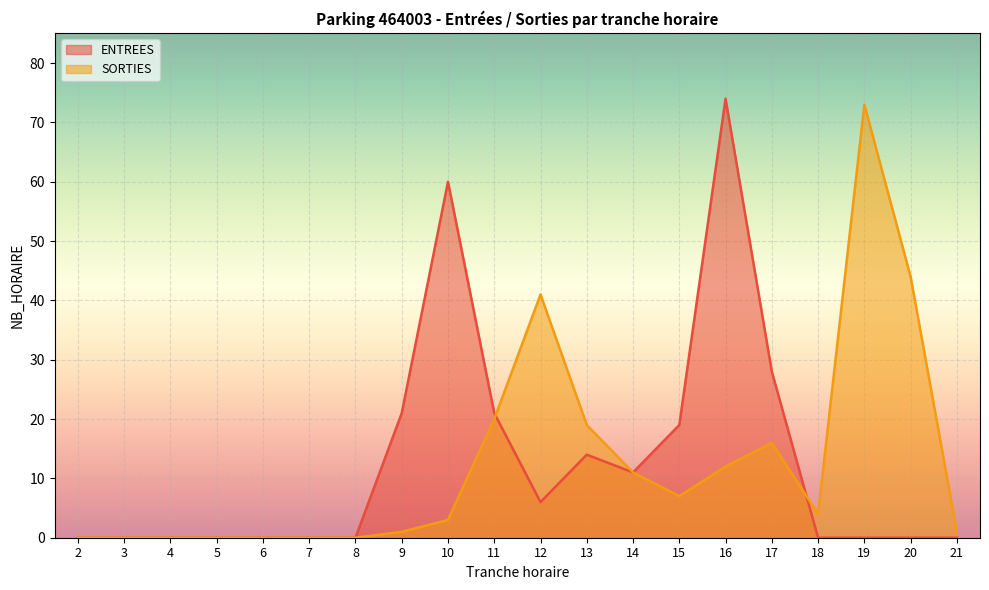

What are all the series names shown in the legend?

ENTREES, SORTIES